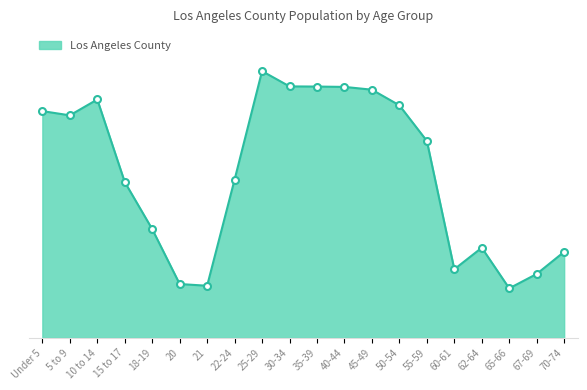

Which has a higher value, 5 to 9 or 50-54?

50-54